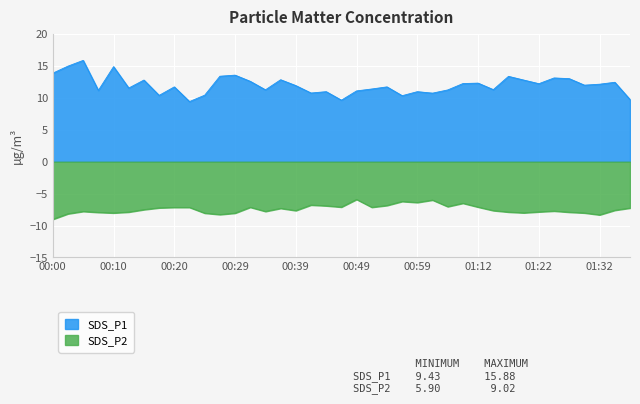

Does the chart display data point markers on the line(s)?

No